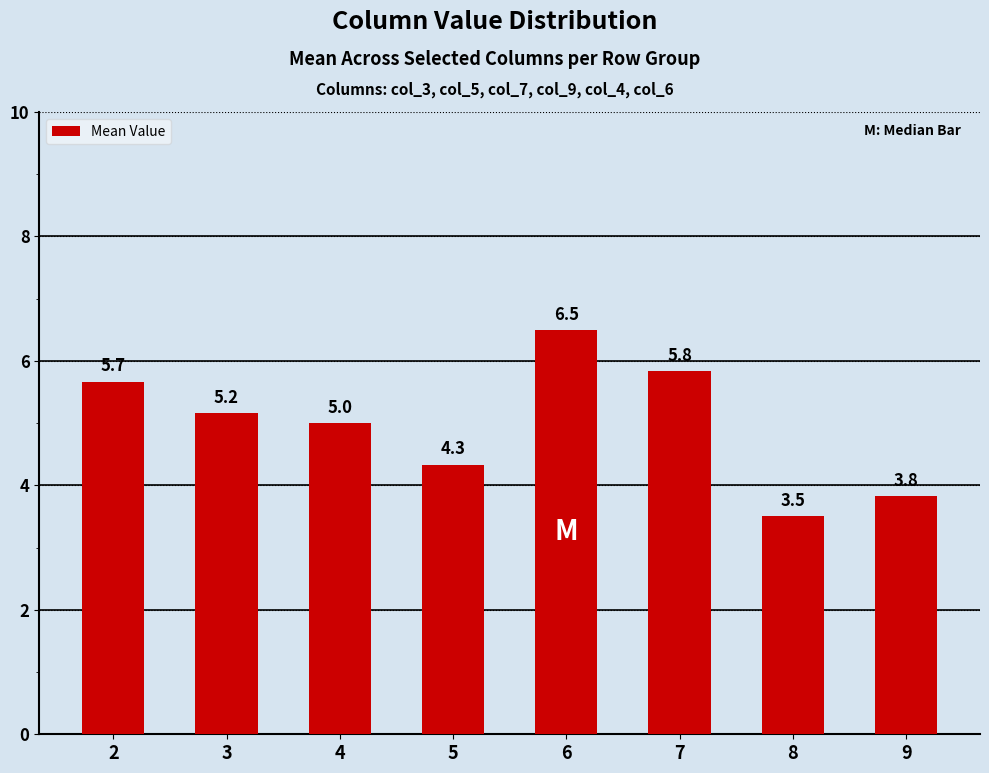

What is the ratio of the value at 9 to the value at 3?

0.7